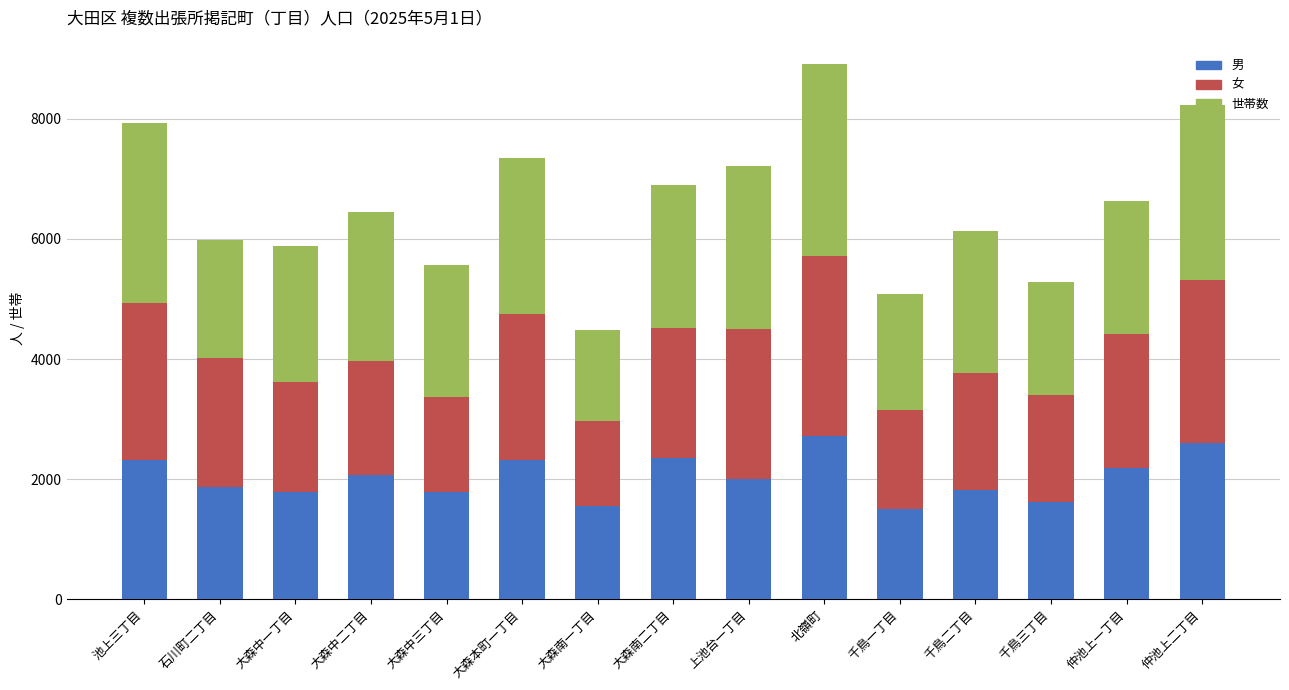

Does the chart contain stacked bars?

Yes